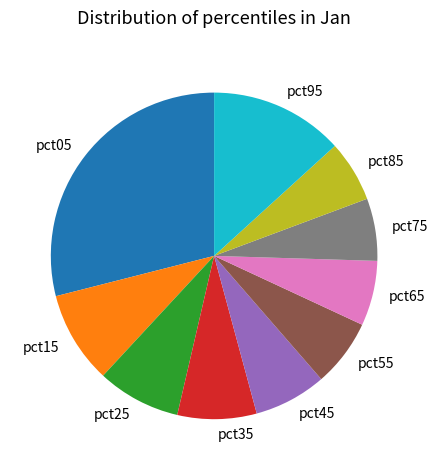

The pct95 slice represents 13% of the pie. True or false?

True